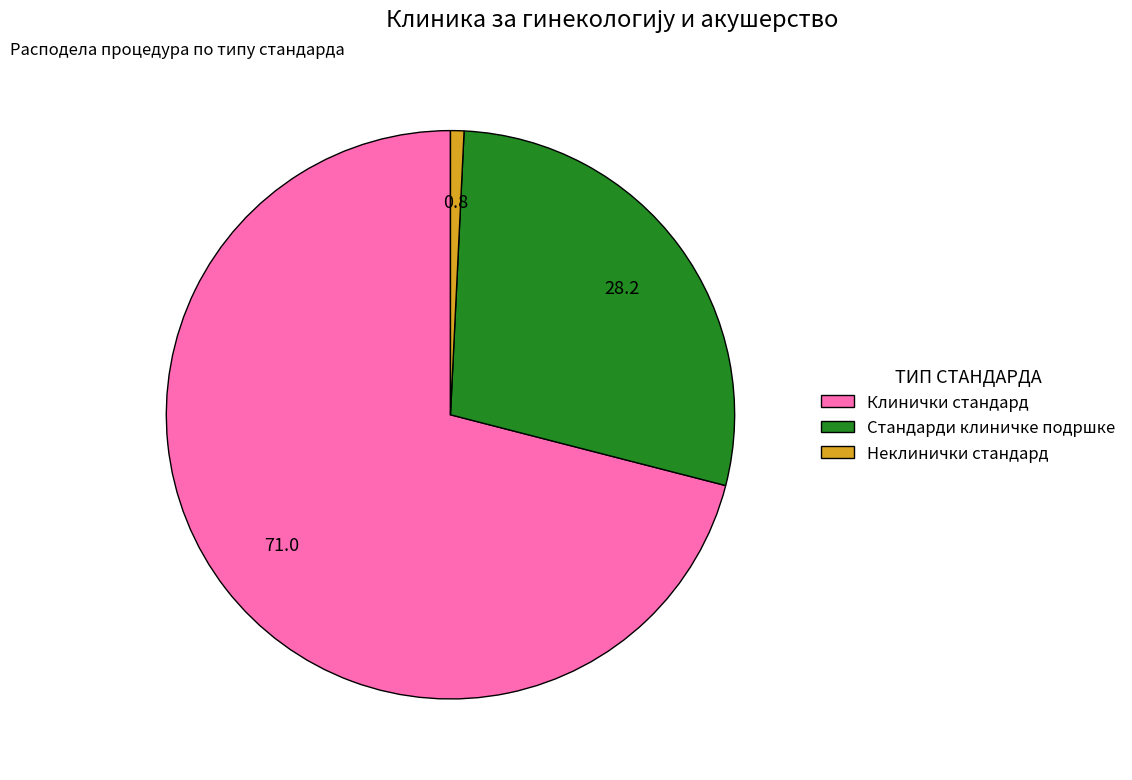

Rank the categories by value from highest to lowest.

Клинички стандард, Стандарди клиничке подршке, Неклинички стандард